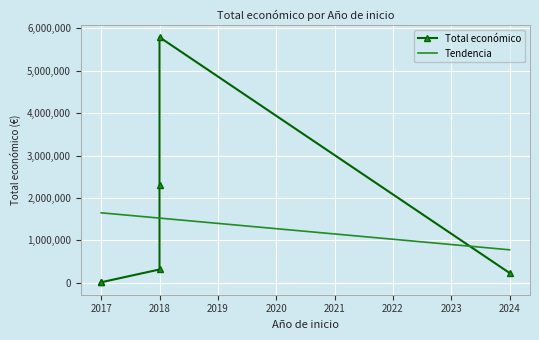

What is the maximum value for Tendencia?

1648396.1